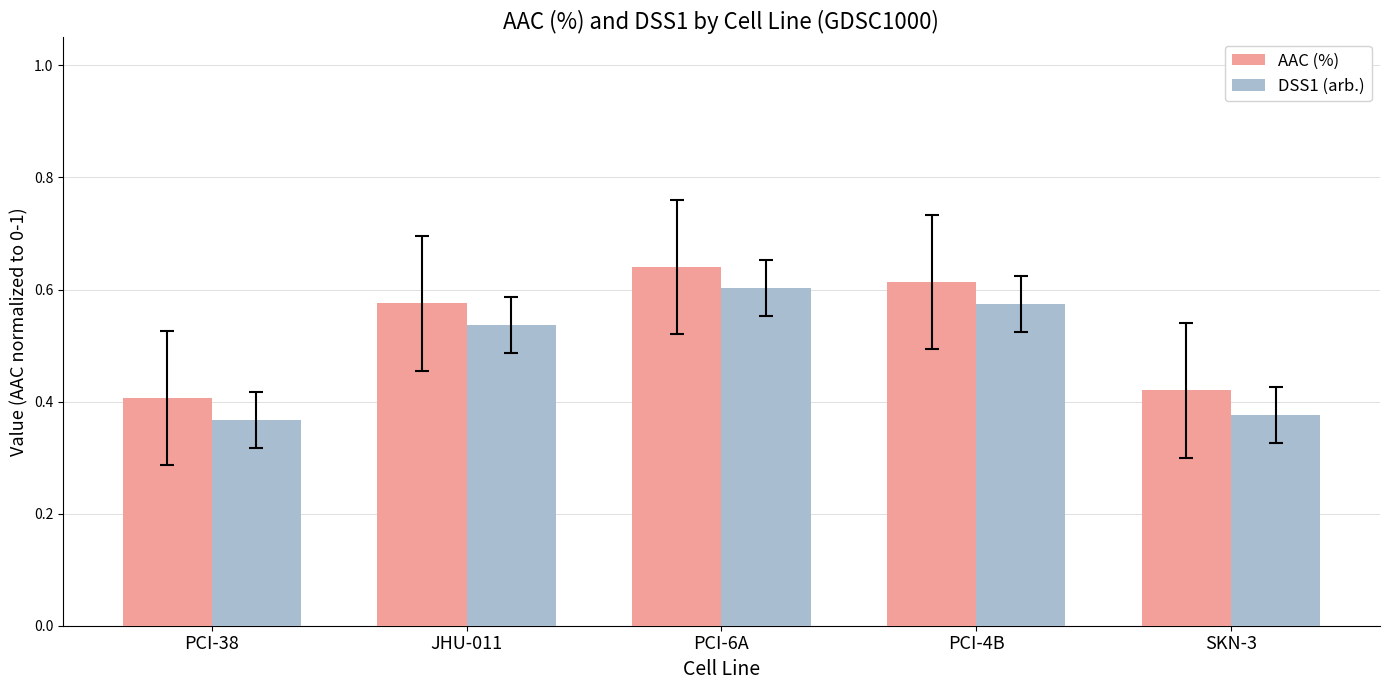

Is it true that DSS1 (arb.) equals 0.4 at PCI-38?

True